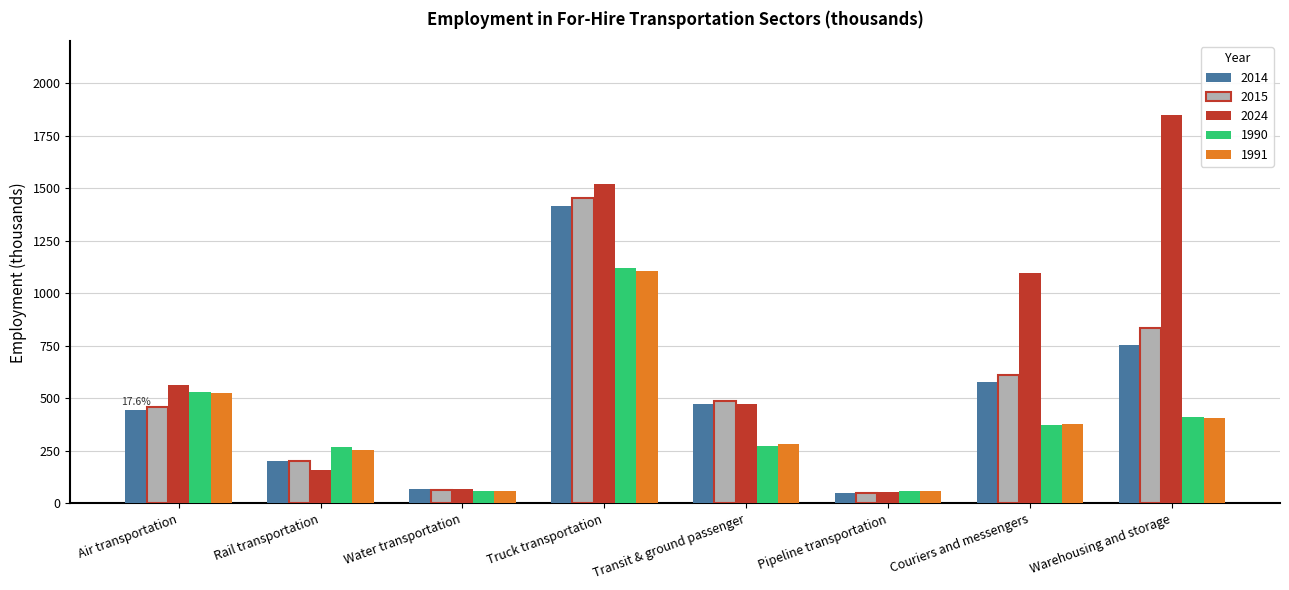

Which series has the largest range (max minus min)?

2024